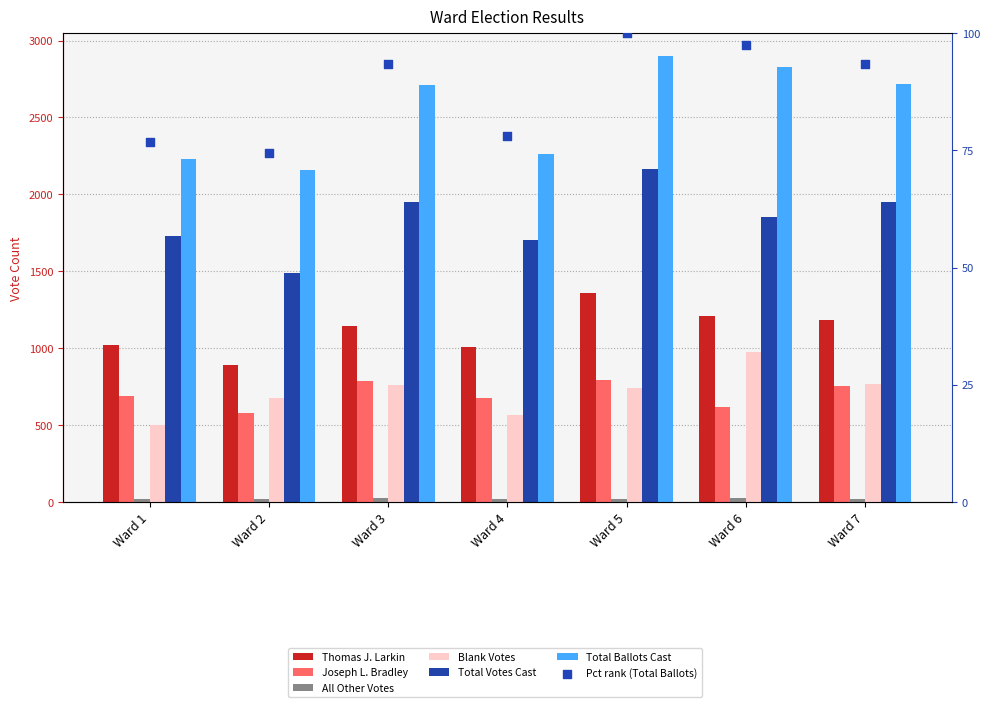

Which series has the largest total across all categories?

Total Ballots Cast